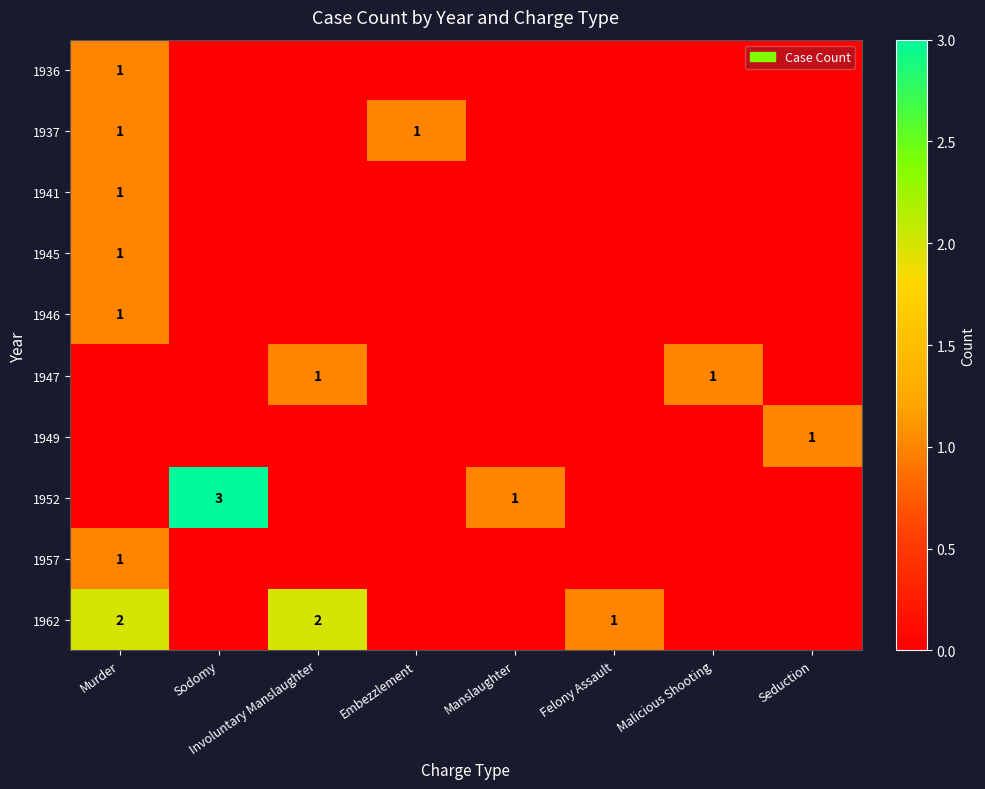

What is the difference between the highest and lowest values at Embezzlement?

1